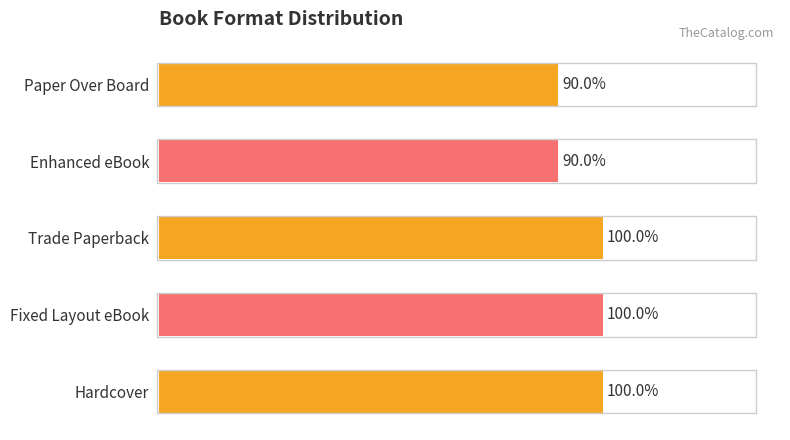

Does the chart contain any negative values?

No